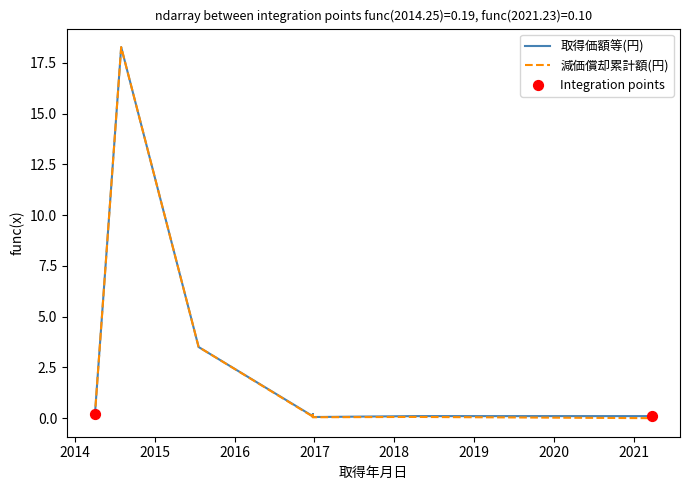

What are all the series names shown in the legend?

取得価額等(円), 減価償却累計額(円)